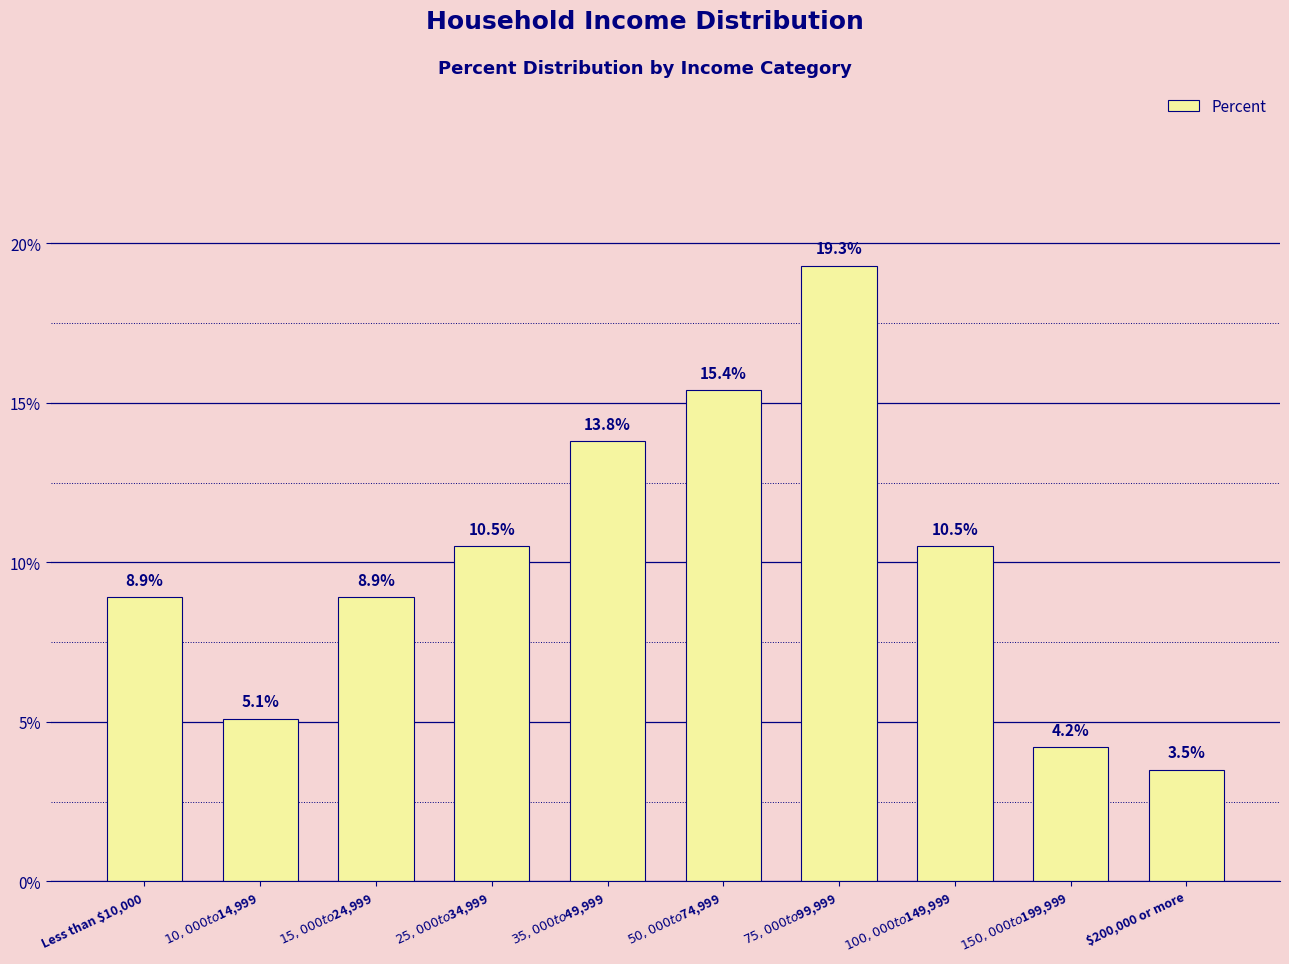

Is it true that the value at $50,000 to $74,999 is 15.4?

True